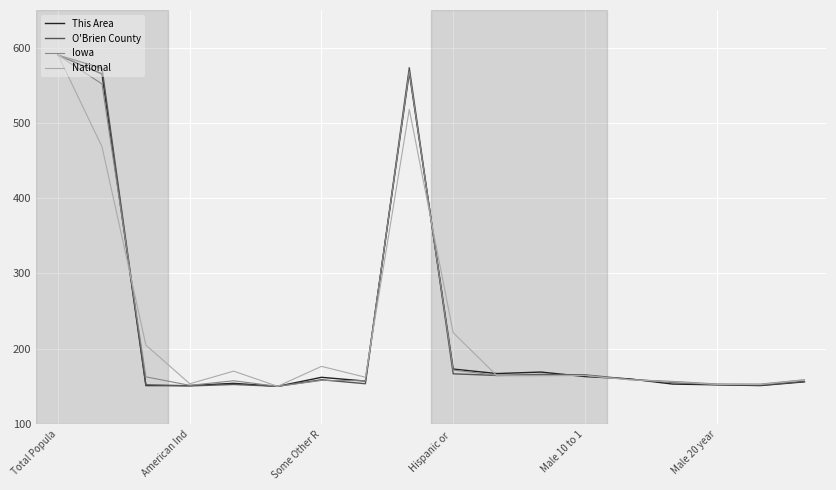

What is the minimum value for National?

150.0